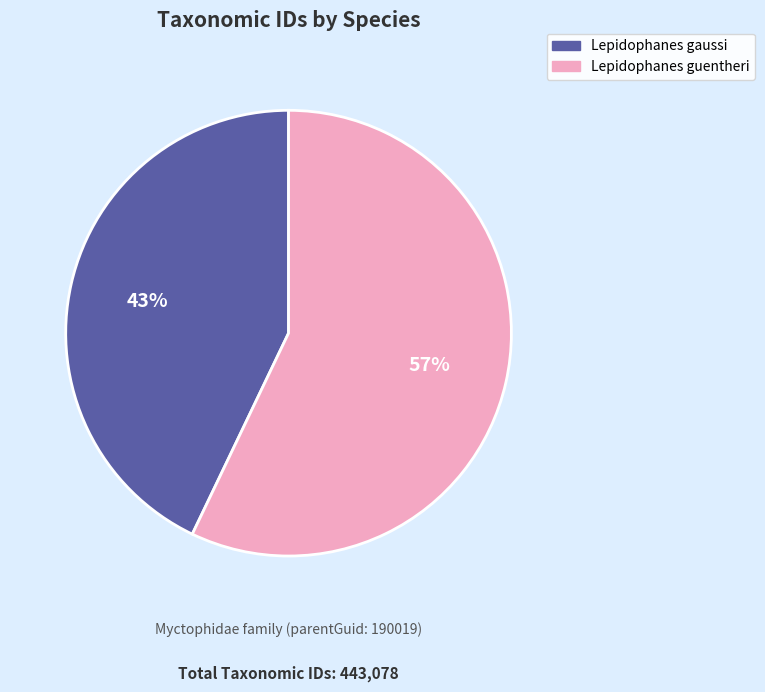

Count the number of slices in the pie.

2